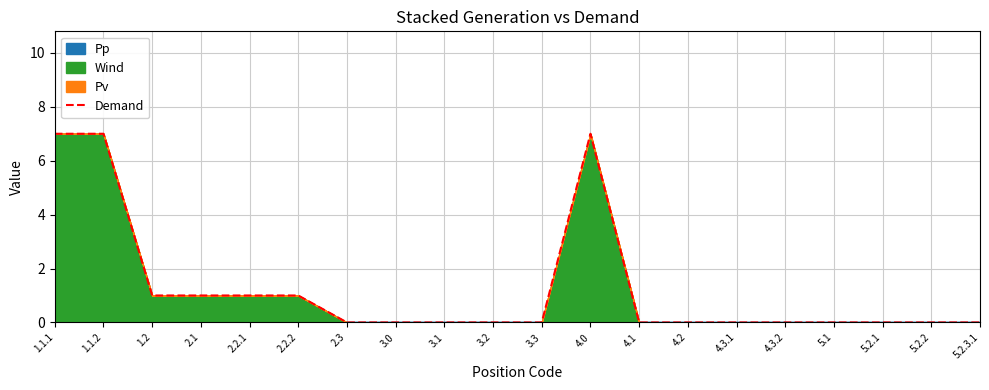

List the labels in order of value, smallest first.

2.3, 3.0, 3.1, 3.2, 3.3, 4.1, 4.2, 4.3.1, 4.3.2, 5.1, 5.2.1, 5.2.2, 5.2.3.1, 1.2, 2.1, 2.2.1, 2.2.2, 1.1.1, 1.1.2, 4.0